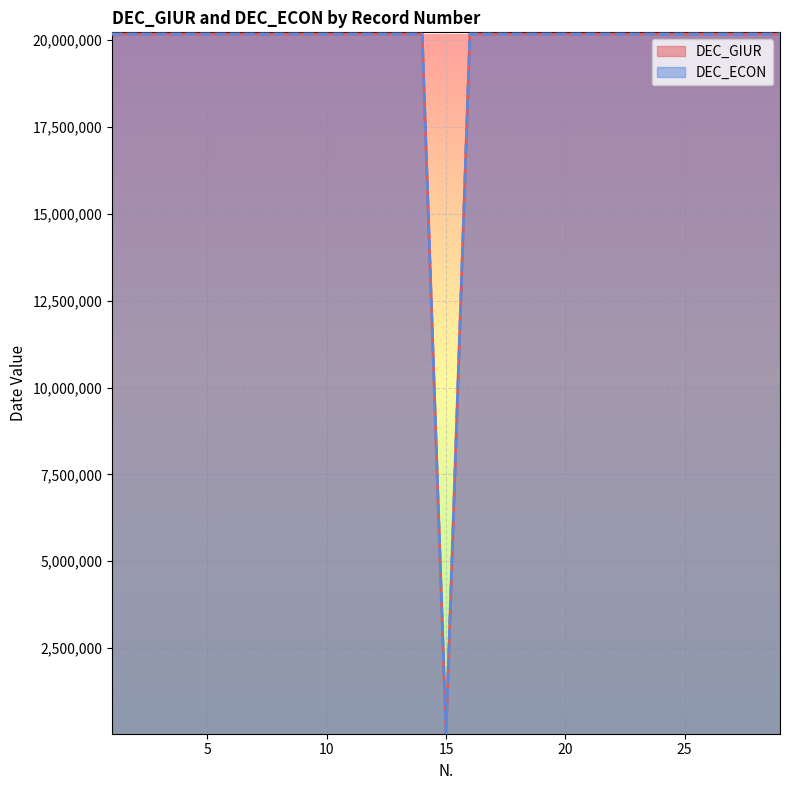

What is the value of the DEC_GIUR point at the 12th from the left?

20170901